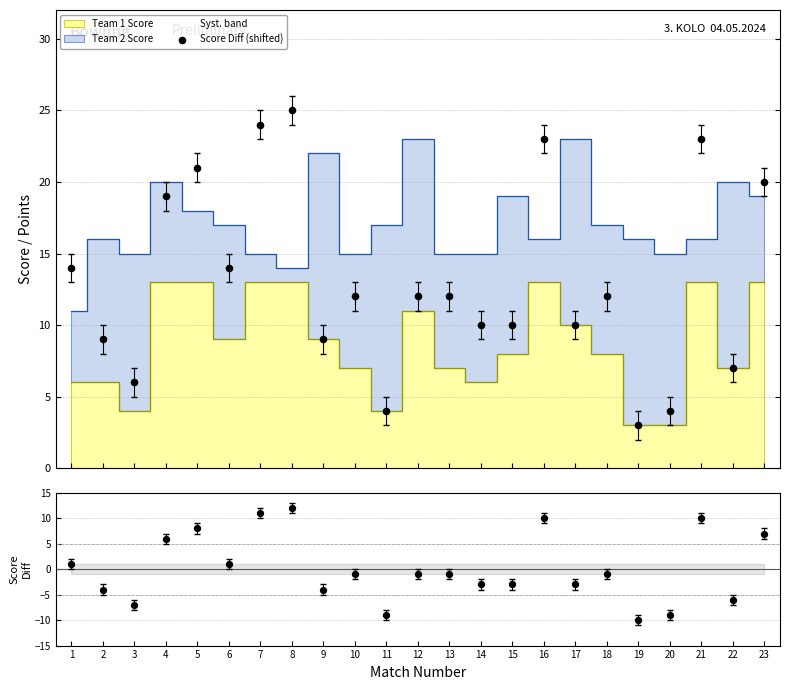

Which series contains the highest Y value?

Score Diff (shifted)